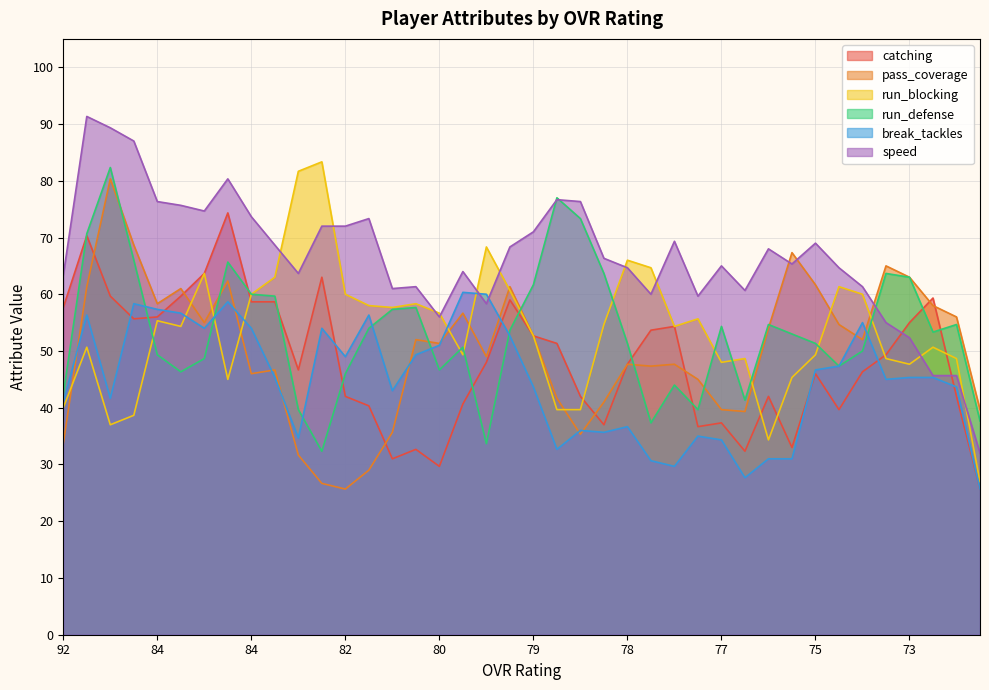

At which category does break_tackles reach its first local valley?

86